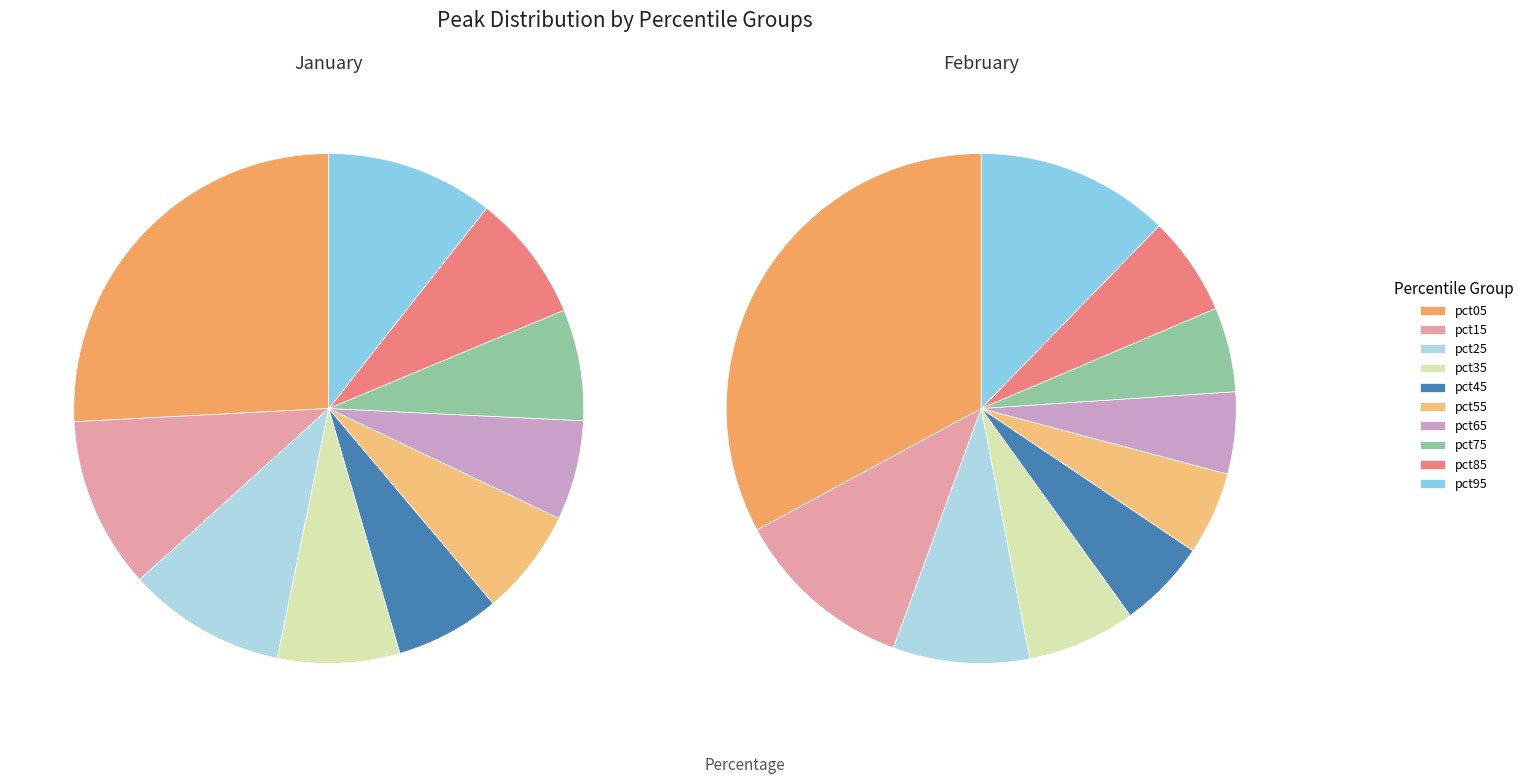

Count the number of slices in the pie.

10